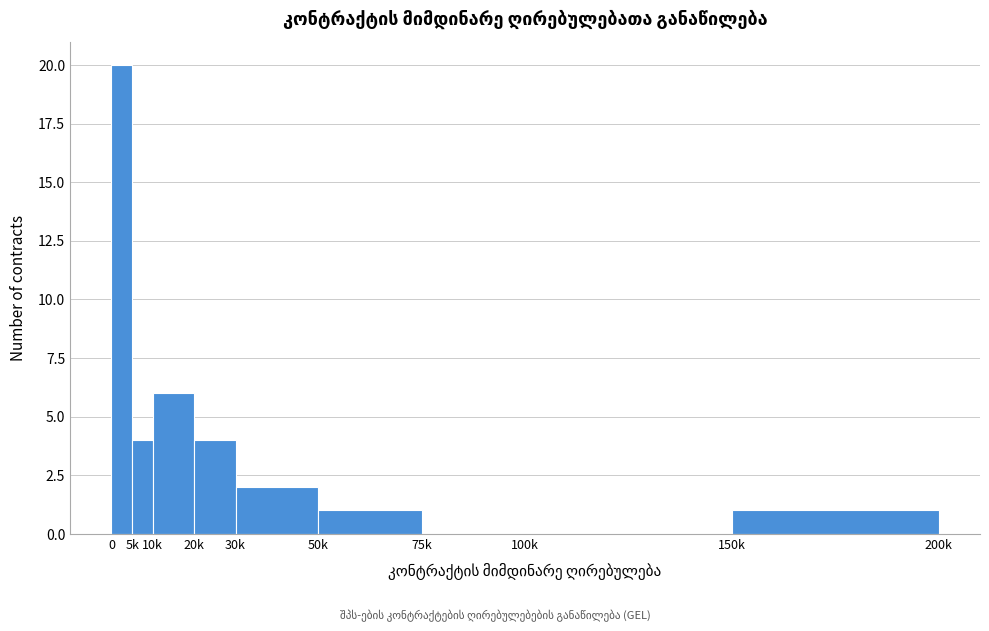

Reading left to right, extract all data points from this chart.

0=20	5k=4	10k=6	20k=4	30k=2	50k=1	75k=0	100k=0	150k=1